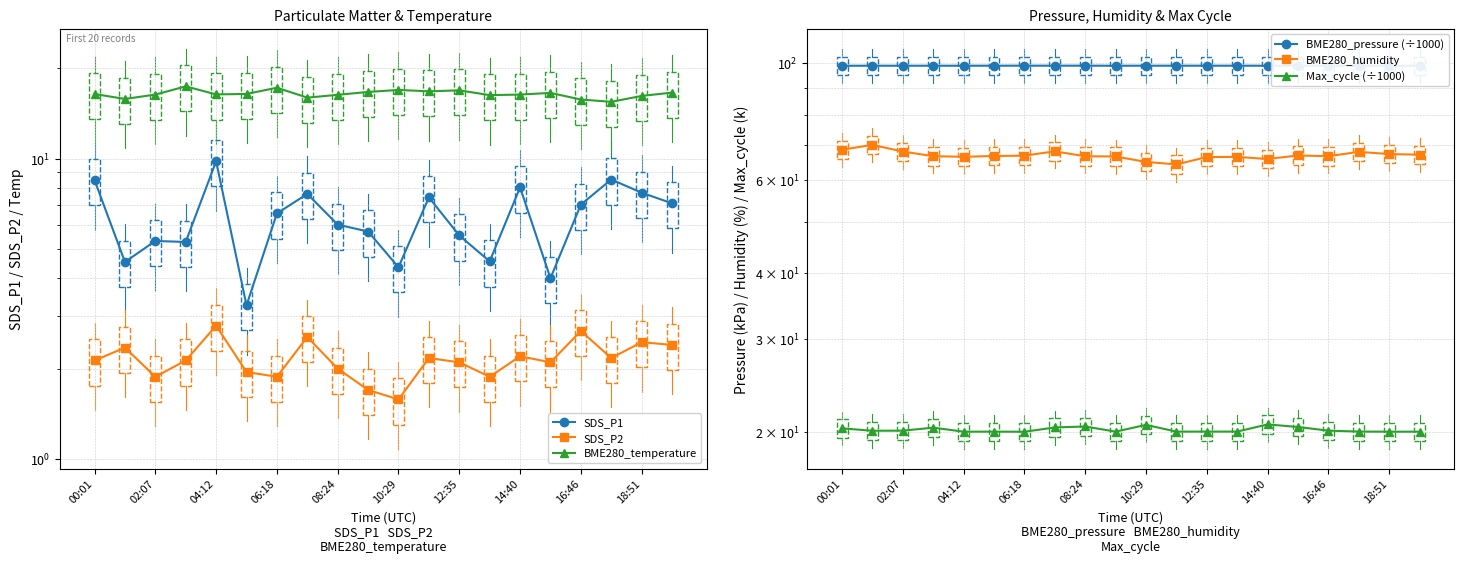

What is the total value across all series at 14:40?

212.1